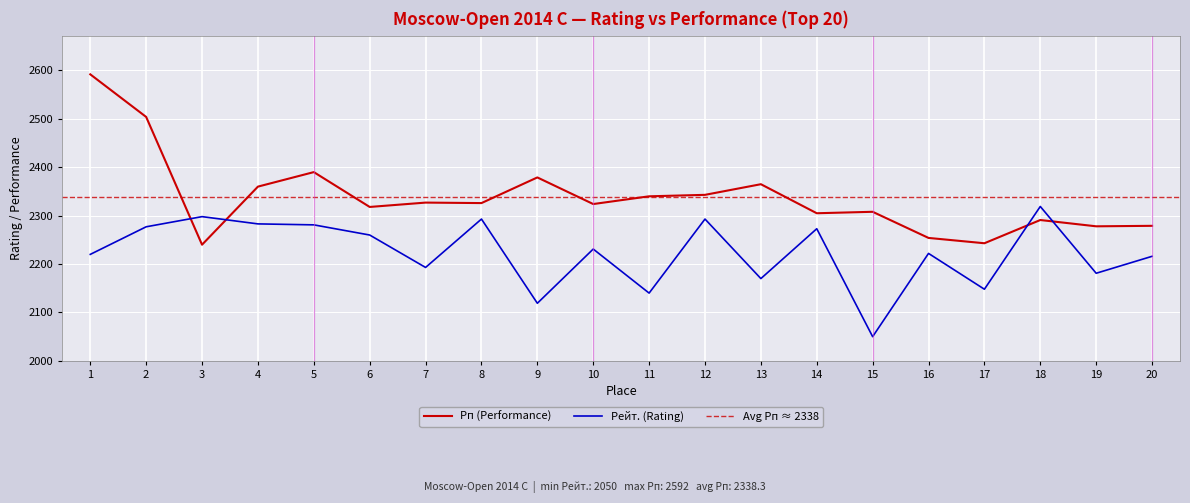

Where is the first local maximum for Рейт.?

3